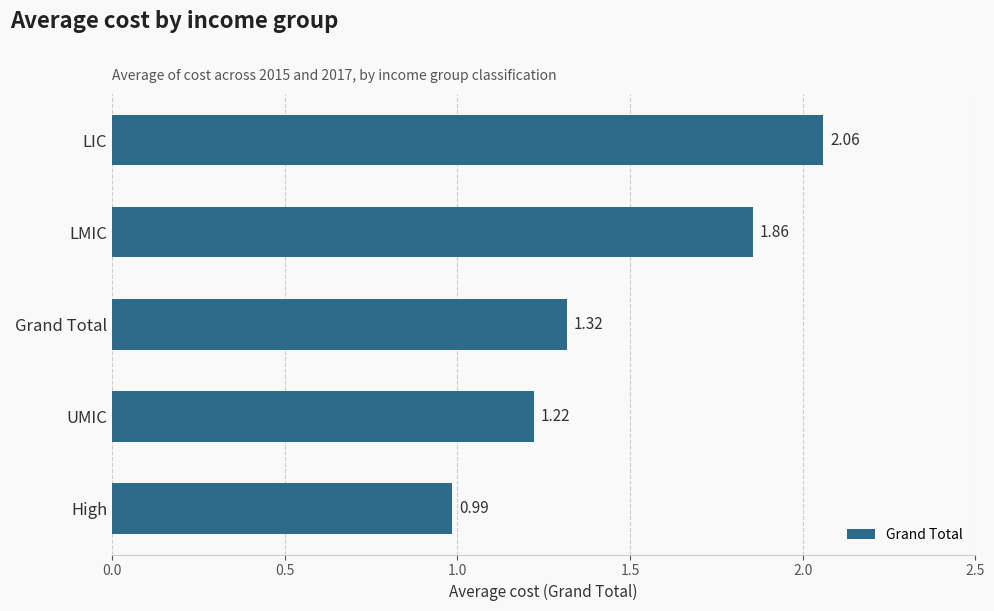

What is the difference between the maximum and second lowest values?

0.8